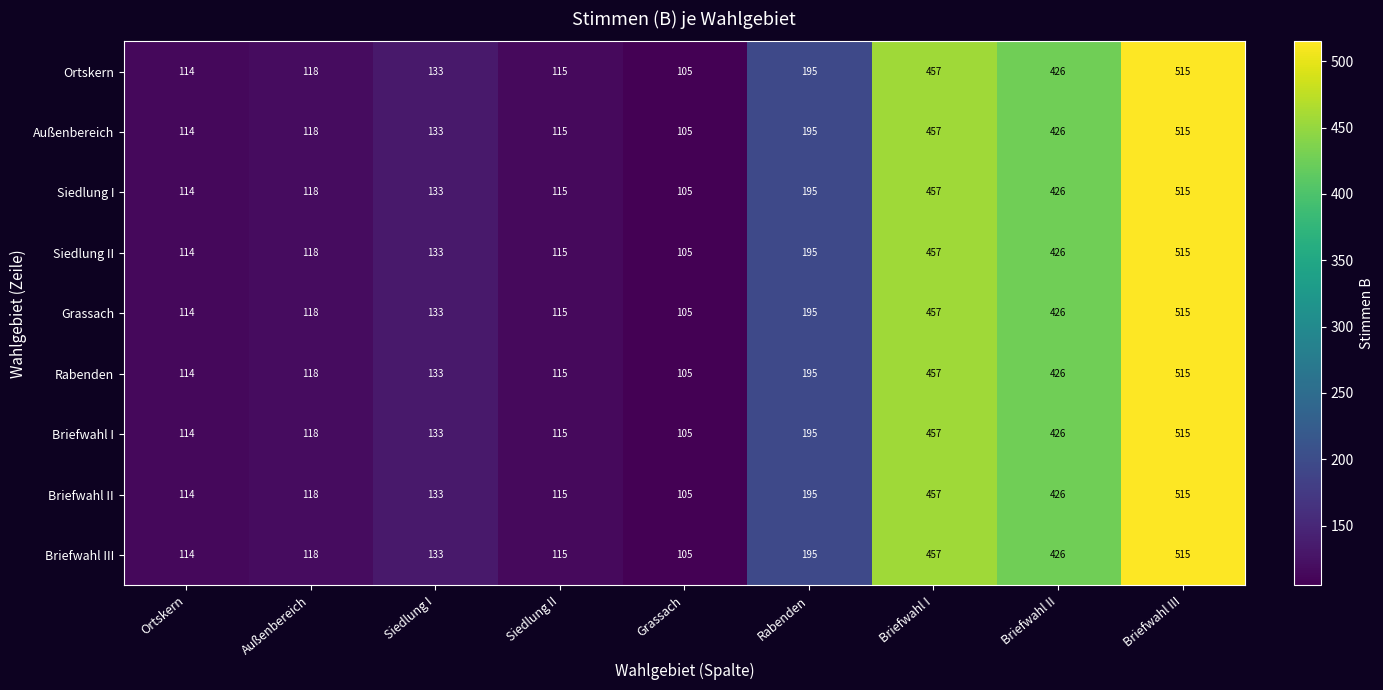

What is the greatest value displayed?

515